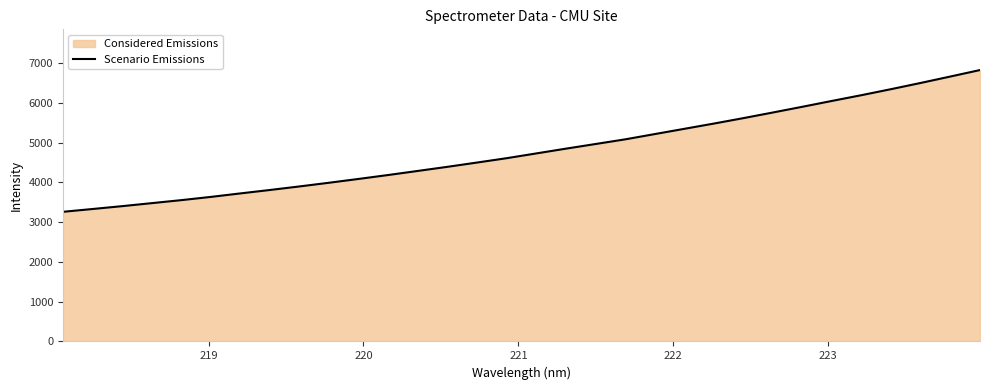

True or false: the data has more than 2 interior local peaks.

False